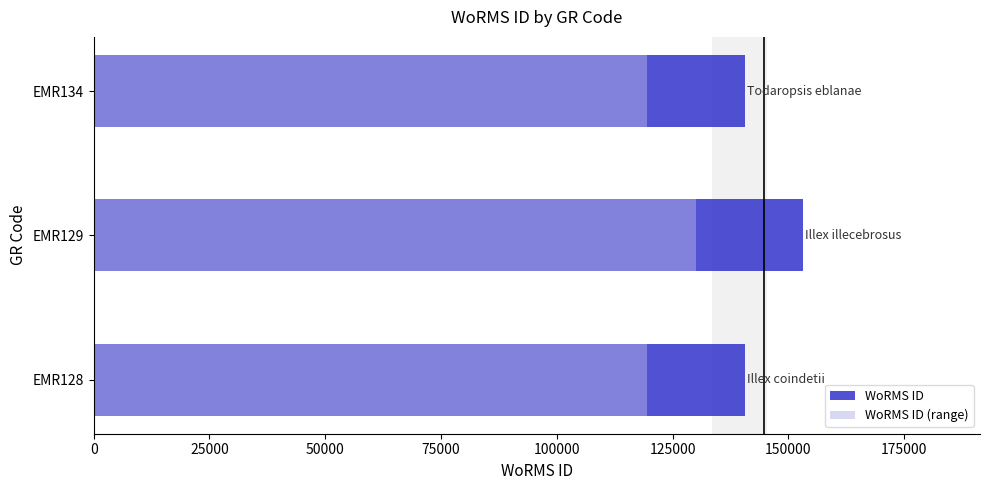

Which has a higher value, EMR134 or EMR128?

EMR134